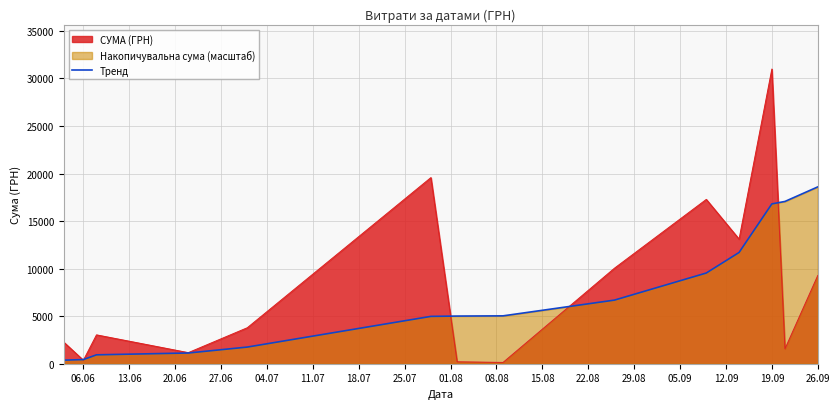

True or false: there are more than 0 points higher than both neighbors.

False